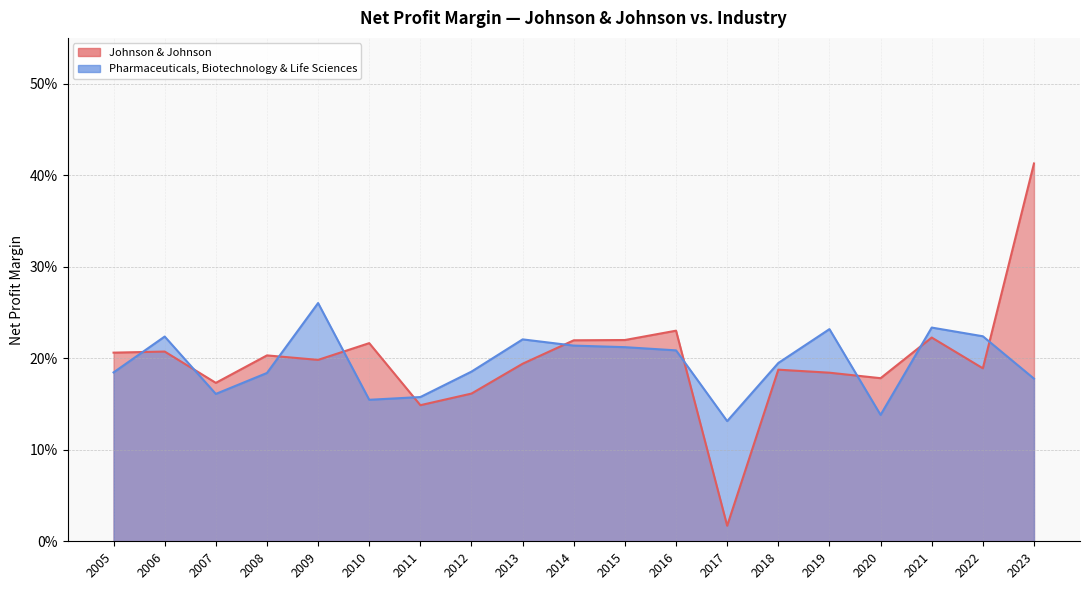

Reading right to left, what are all the values shown in this chart?

Johnson & Johnson: 2005=0.2	2006=0.2	2007=0.2	2008=0.2	2009=0.2	2010=0.2	2011=0.1	2012=0.2	2013=0.2	2014=0.2	2015=0.2	2016=0.2	2017=0.0	2018=0.2	2019=0.2	2020=0.2	2021=0.2	2022=0.2	2023=0.4
Pharmaceuticals, Biotechnology & Life Sciences: 2005=0.2	2006=0.2	2007=0.2	2008=0.2	2009=0.3	2010=0.2	2011=0.2	2012=0.2	2013=0.2	2014=0.2	2015=0.2	2016=0.2	2017=0.1	2018=0.2	2019=0.2	2020=0.1	2021=0.2	2022=0.2	2023=0.2